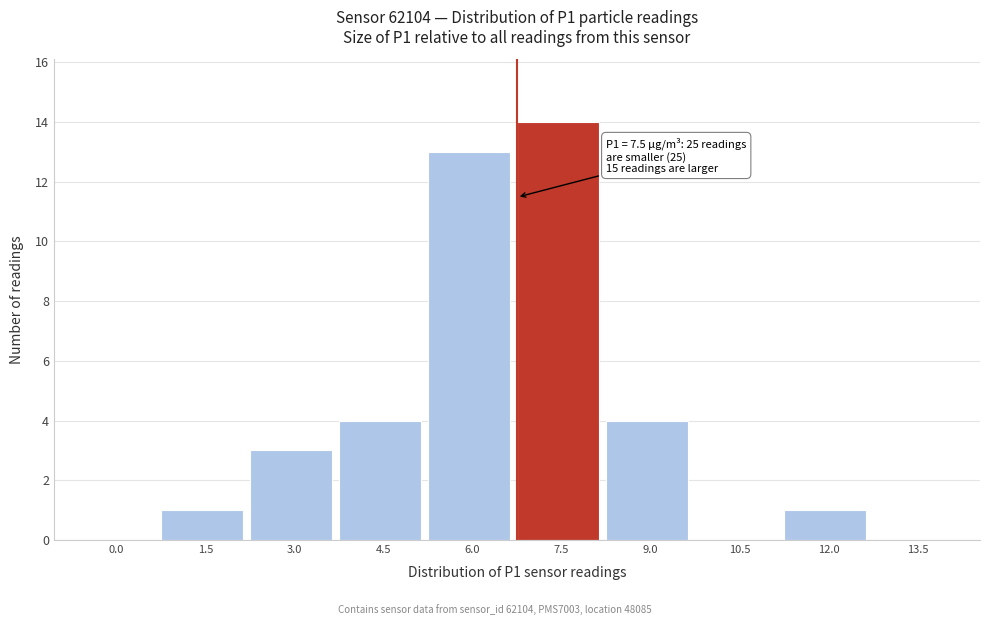

Reading left to right, extract all data points from this chart.

0.0=0	1.5=1	3.0=3	4.5=4	6.0=13	7.5=14	9.0=4	10.5=0	12.0=1	13.5=0